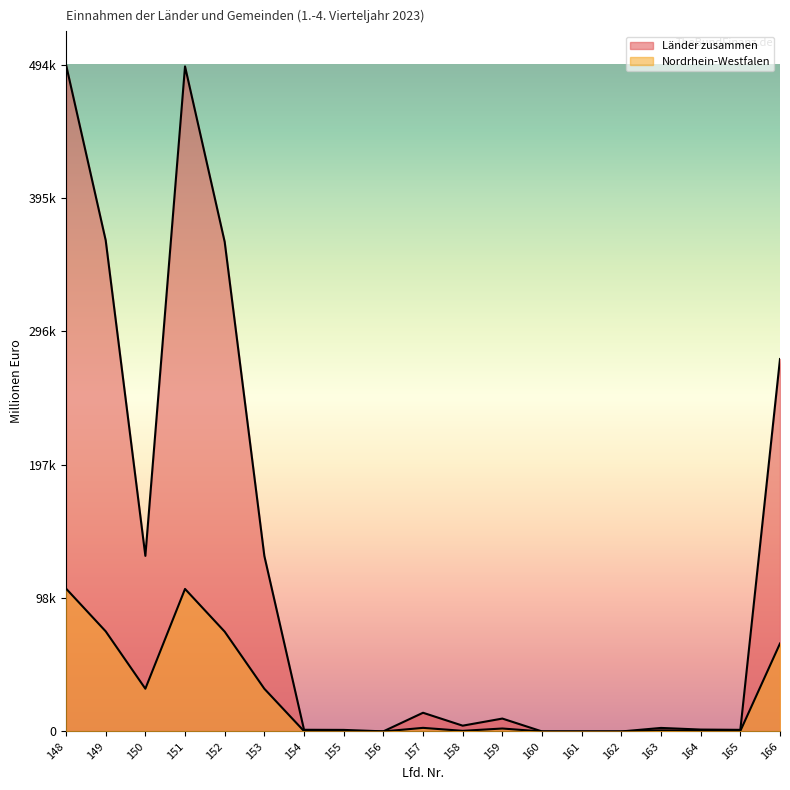

What is the average value of the Nordrhein-Westfalen series?

26100.1